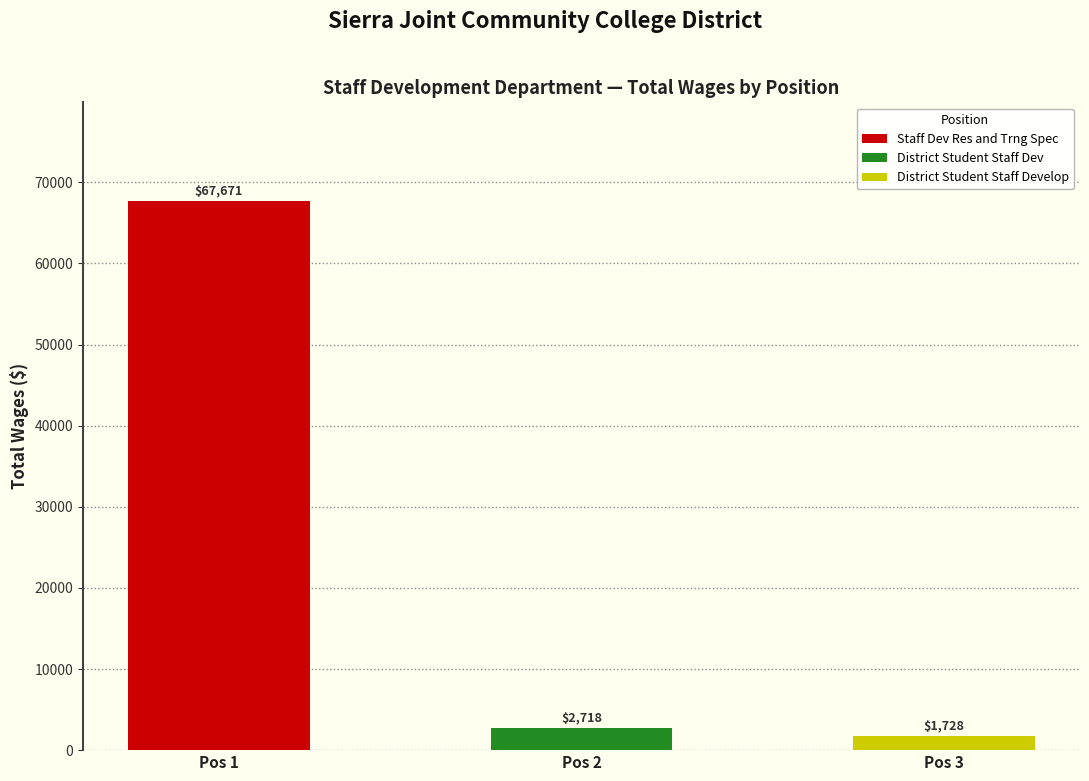

What is the sum of the values at District Student Staff Develop and District Student Staff Dev?

4446